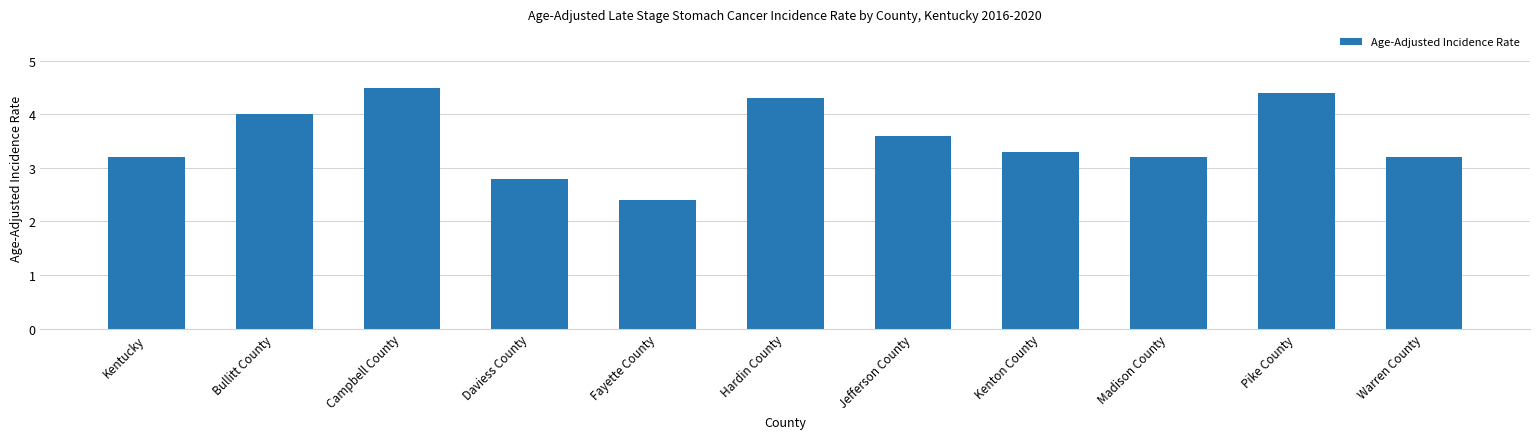

What is the label of the 11th bar from the right?

Kentucky